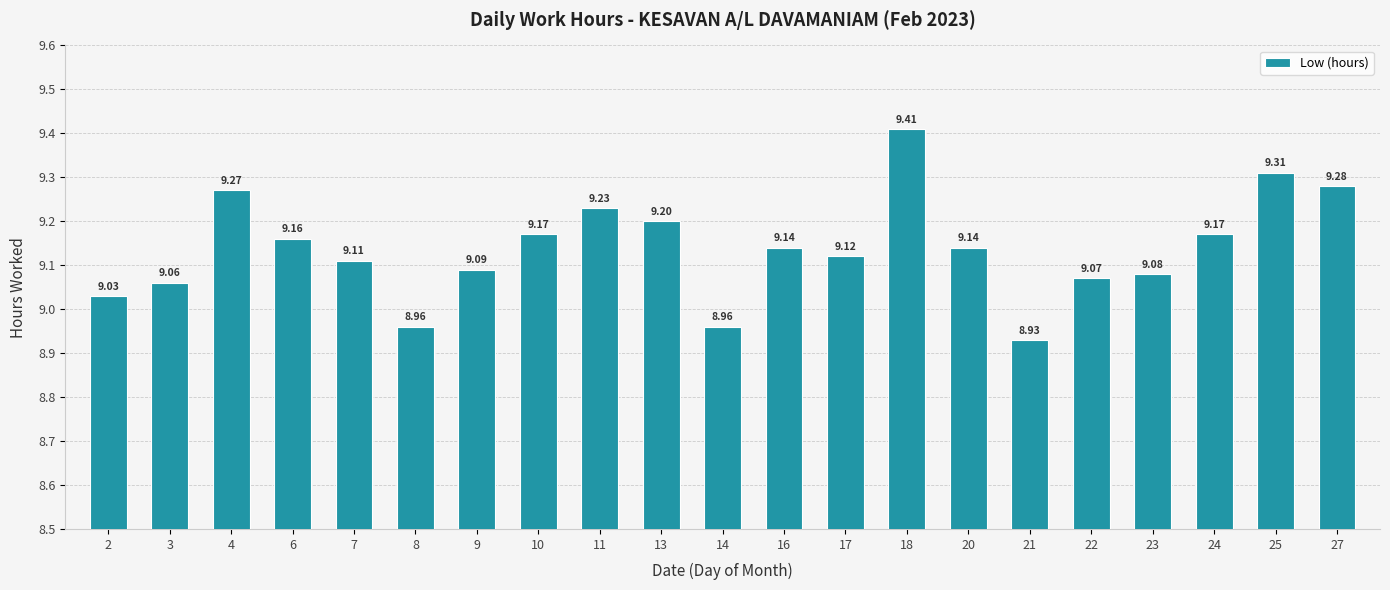

What is the difference between the maximum and minimum values?

0.5